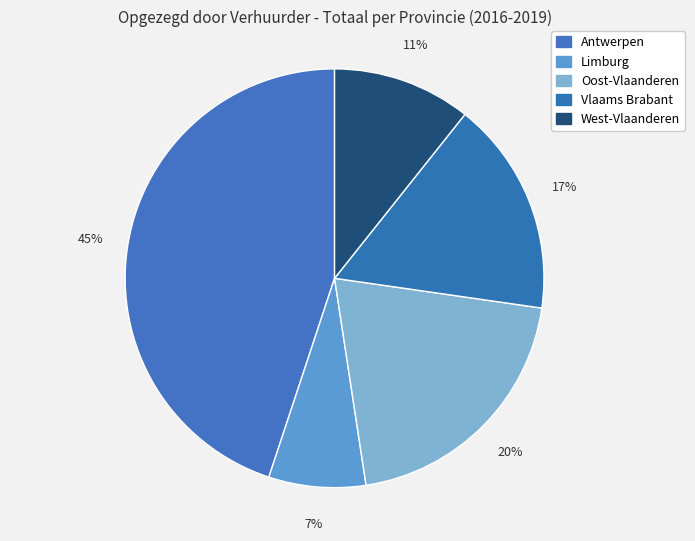

What percentage is the Oost-Vlaanderen slice, to the nearest percent?

20%